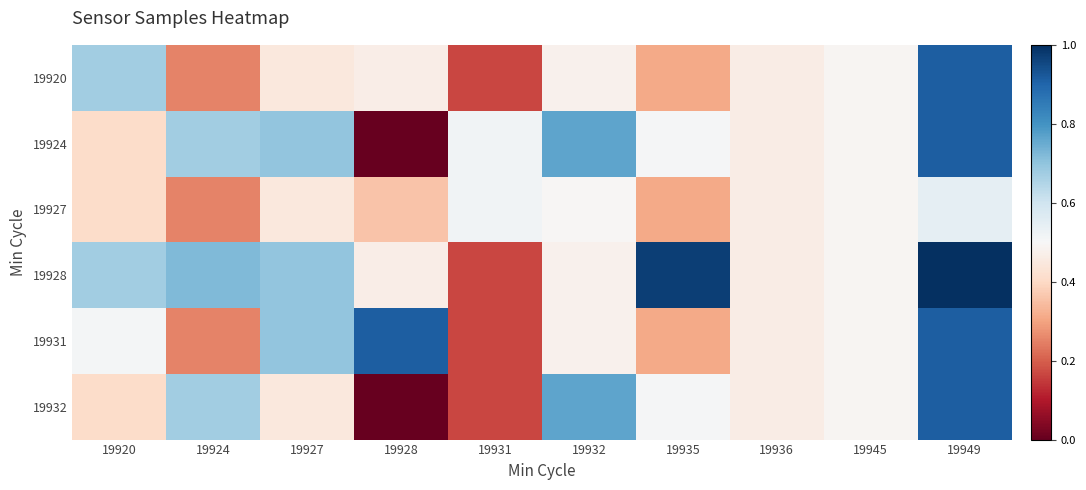

Which label corresponds to the largest value in the chart?

19949